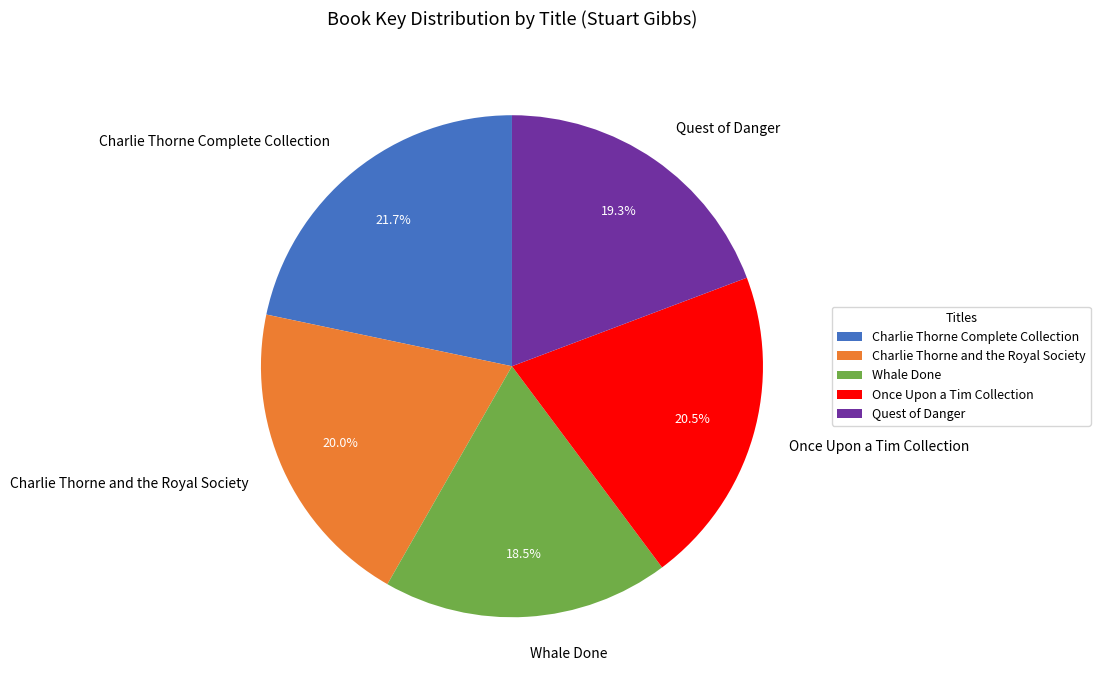

The Quest of Danger slice represents 19% of the pie. True or false?

True